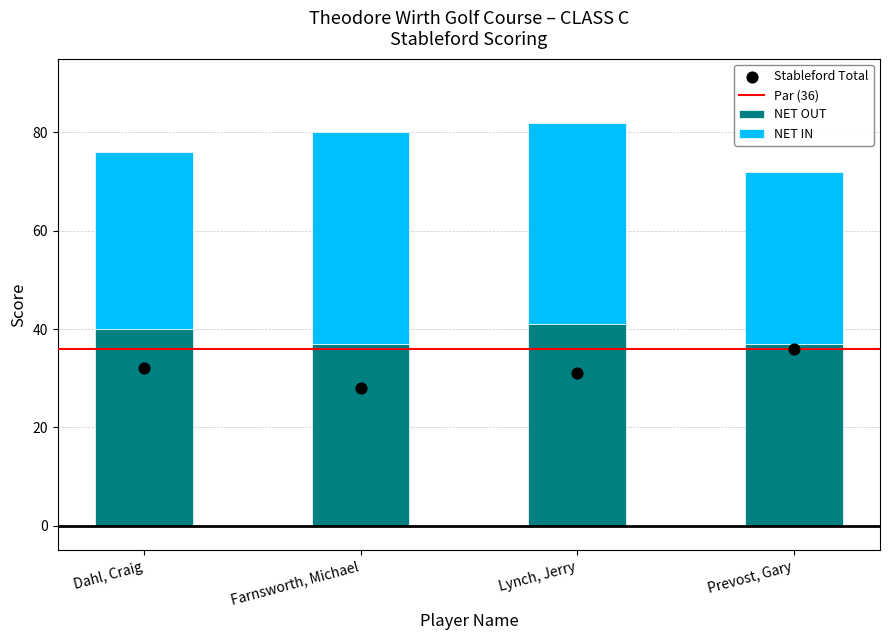

What is the approximate value of NET OUT at Dahl, Craig?

40